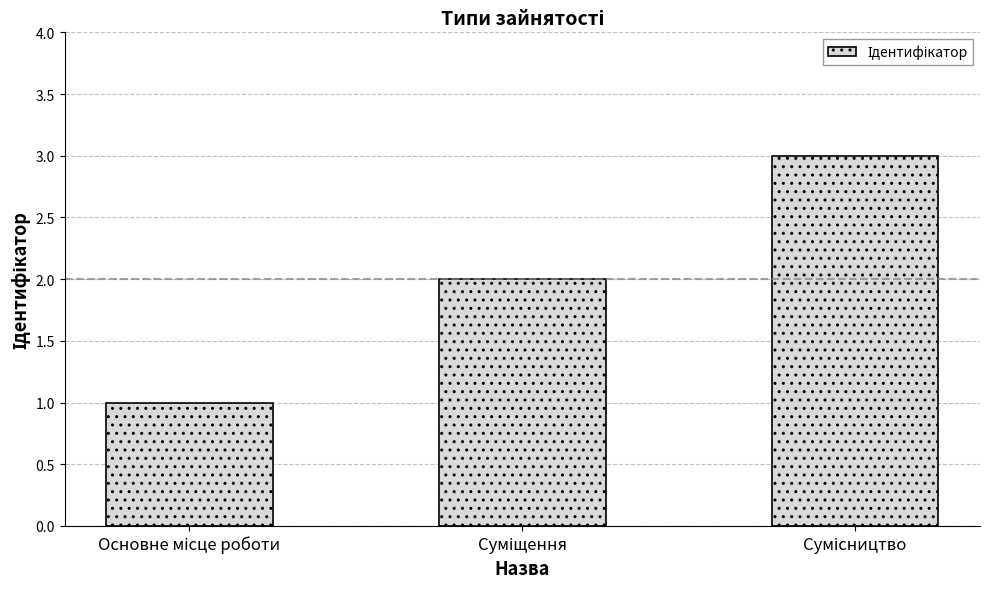

What is the smallest value displayed?

1